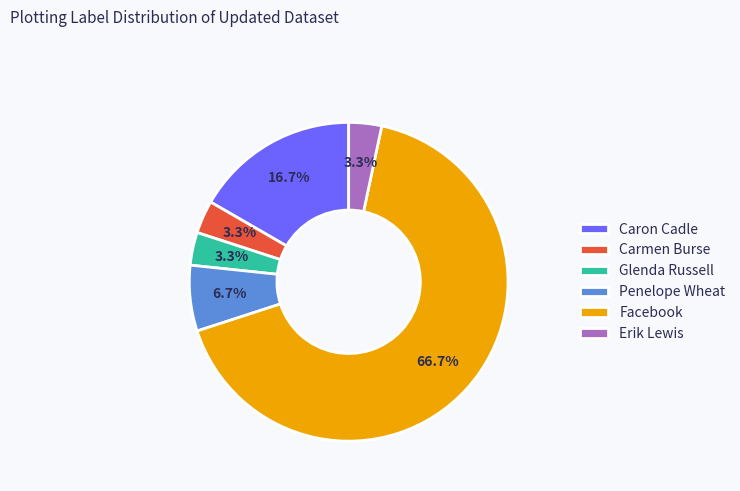

The Facebook slice represents 67% of the pie. True or false?

True